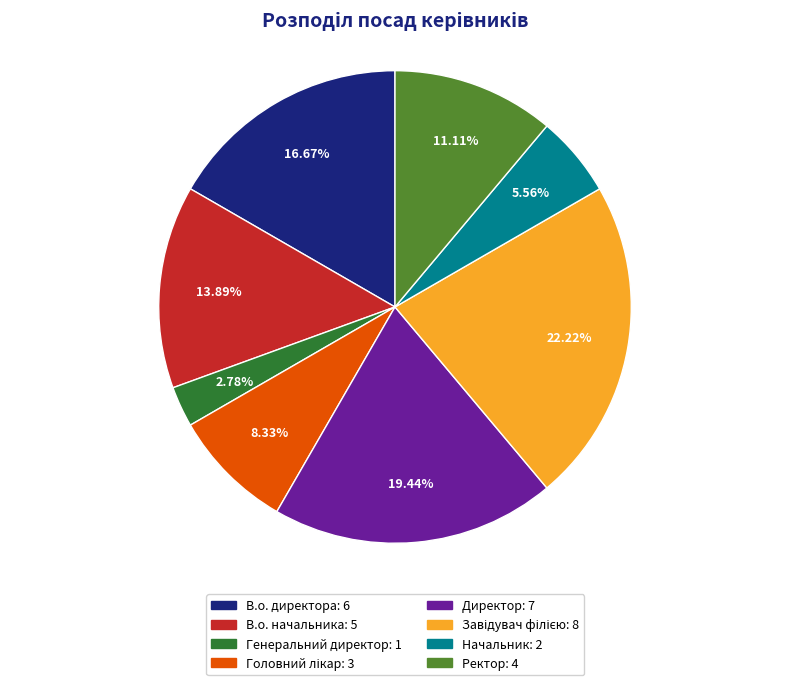

Which slice is the smallest?

Генеральний директор